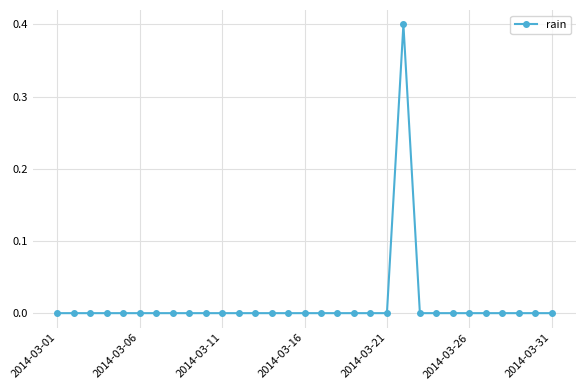

What is the maximum value shown in the chart?

0.4